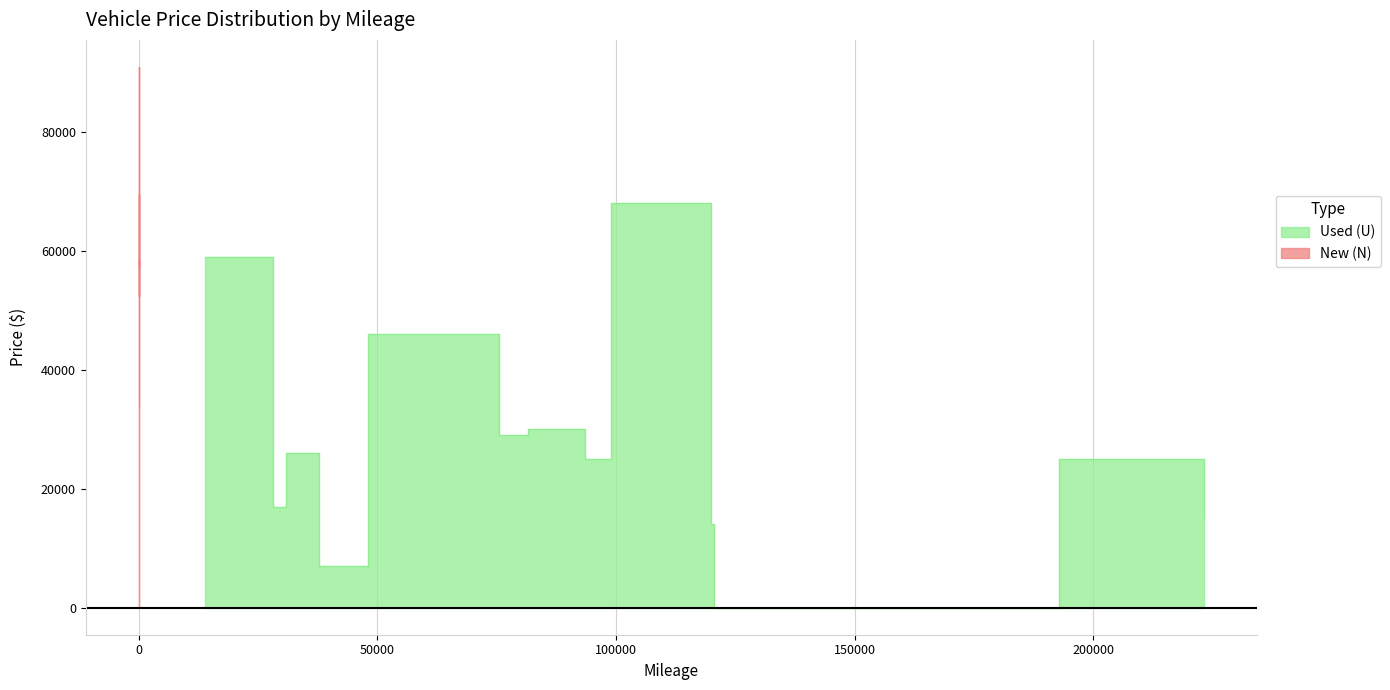

What is the average value of the New (N) series?

58089